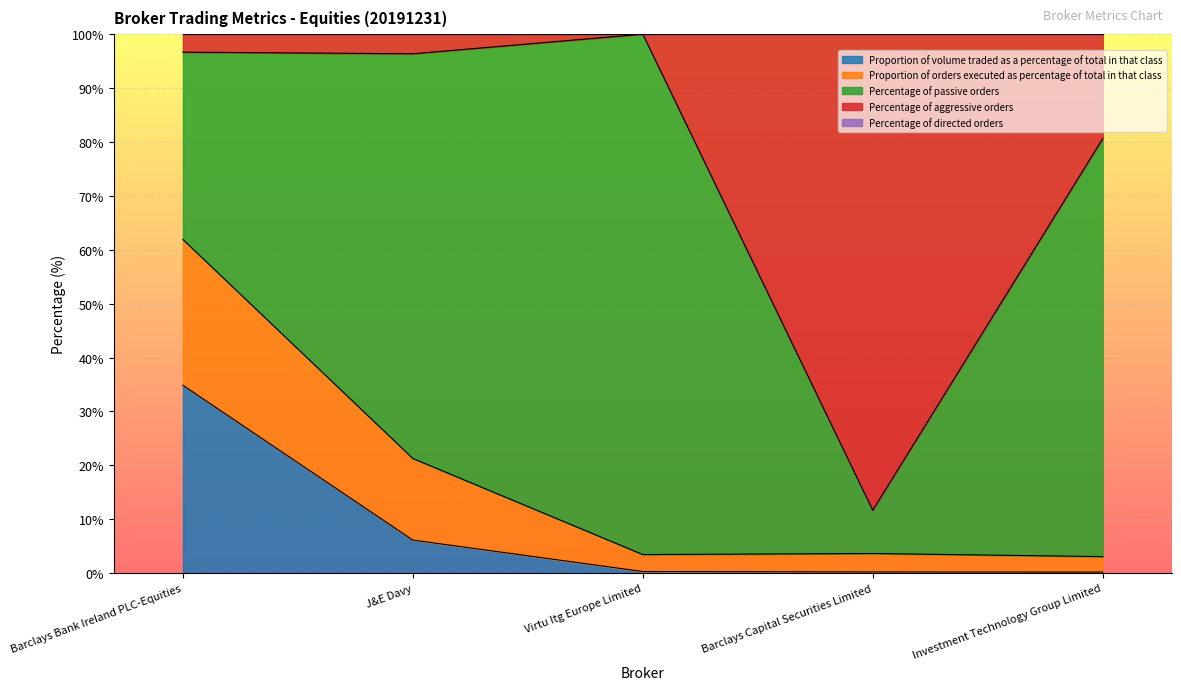

Which category has the highest value in the Proportion of volume traded as a percentage of total in that class series?

Barclays Bank Ireland PLC-Equities